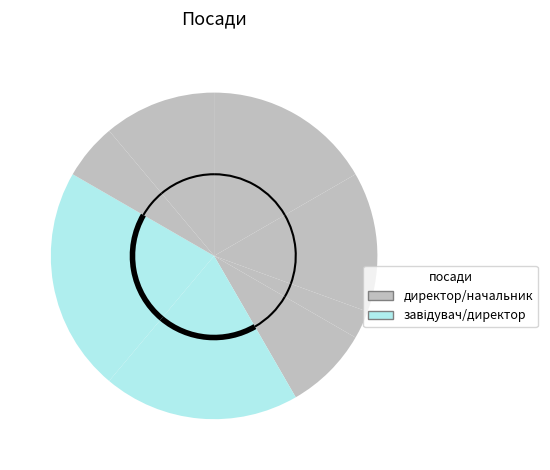

Count the number of slices in the pie.

8